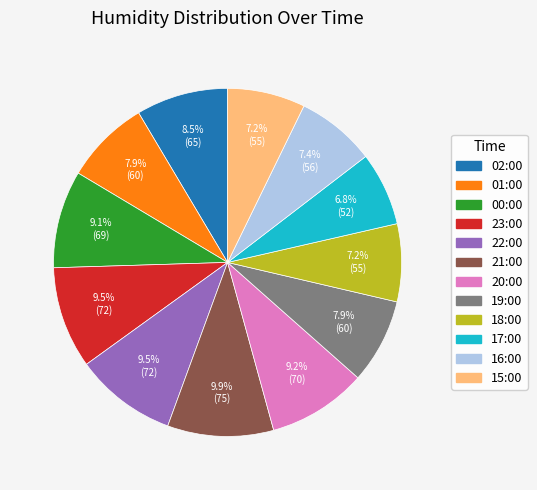

Is the sum of 02:00 and 21:00 greater than half?

No